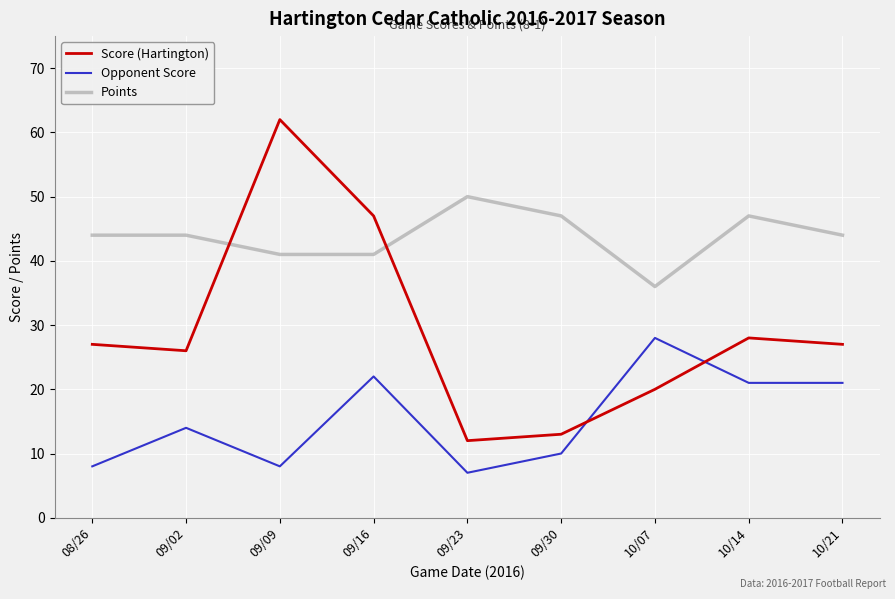

Reading left to right, transcribe all the data shown in this chart.

Score (Hartington): 27	26	62	47	12	13	20	28	27
Opponent Score: 8	14	8	22	7	10	28	21	21
Points: 44	44	41	41	50	47	36	47	44